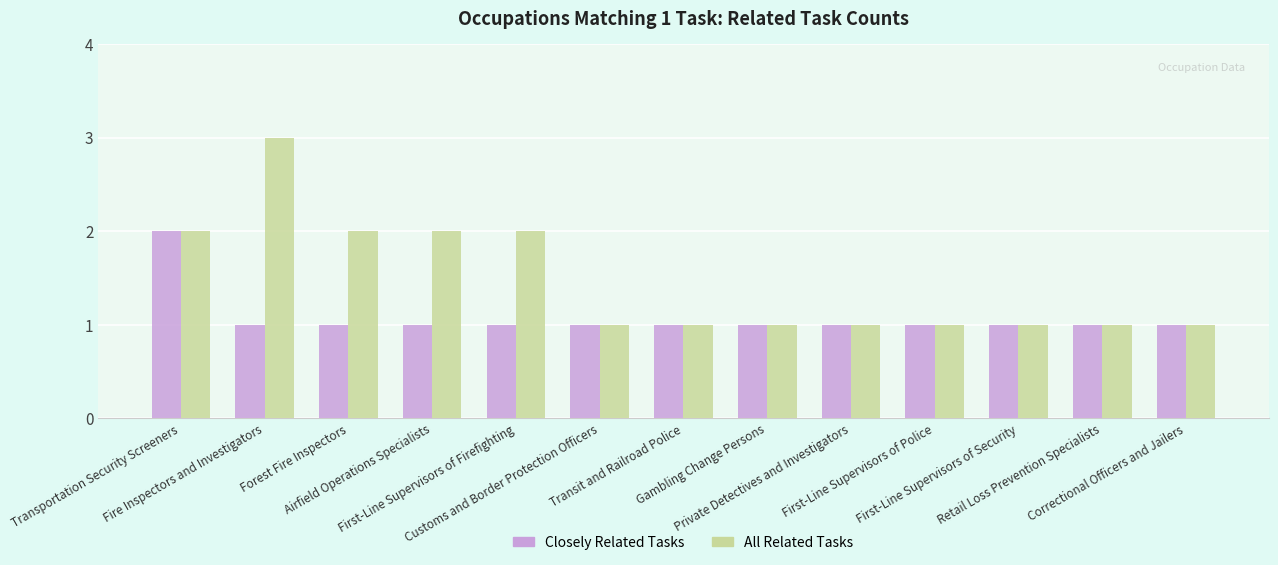

The Closely Related Tasks series shows 2 at First-Line Supervisors of Security. True or false?

False